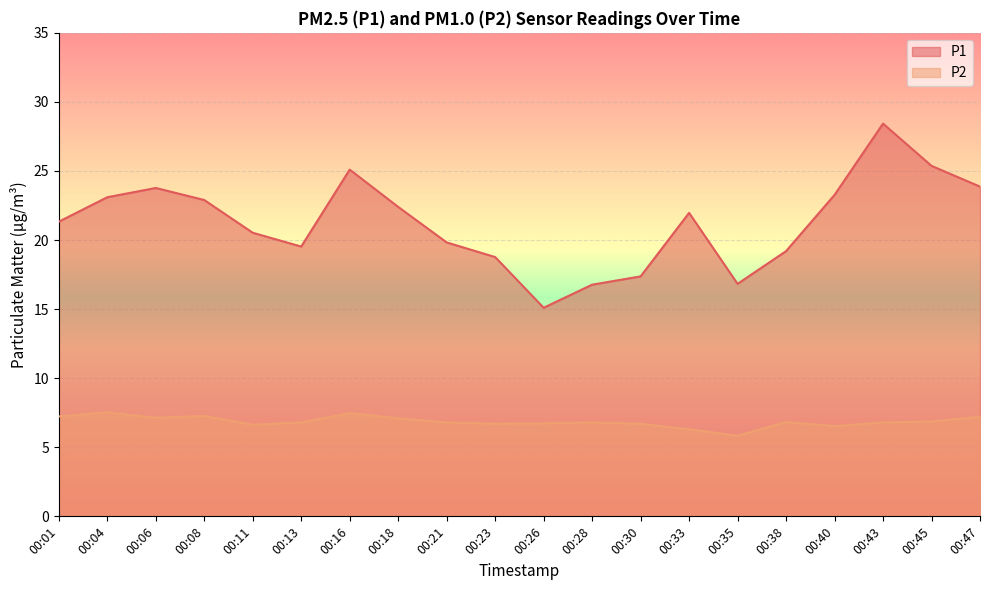

How many data points does each series have?

20